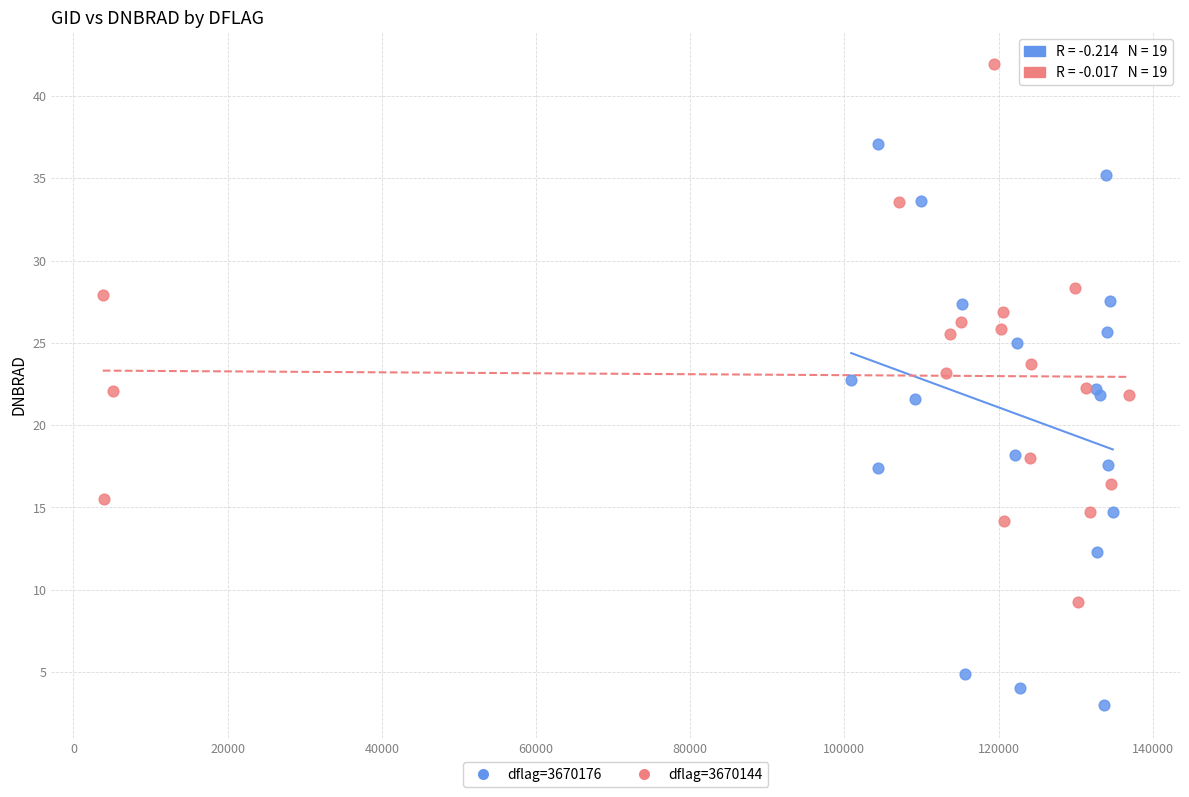

Which series contains the highest Y value?

dflag=3670144